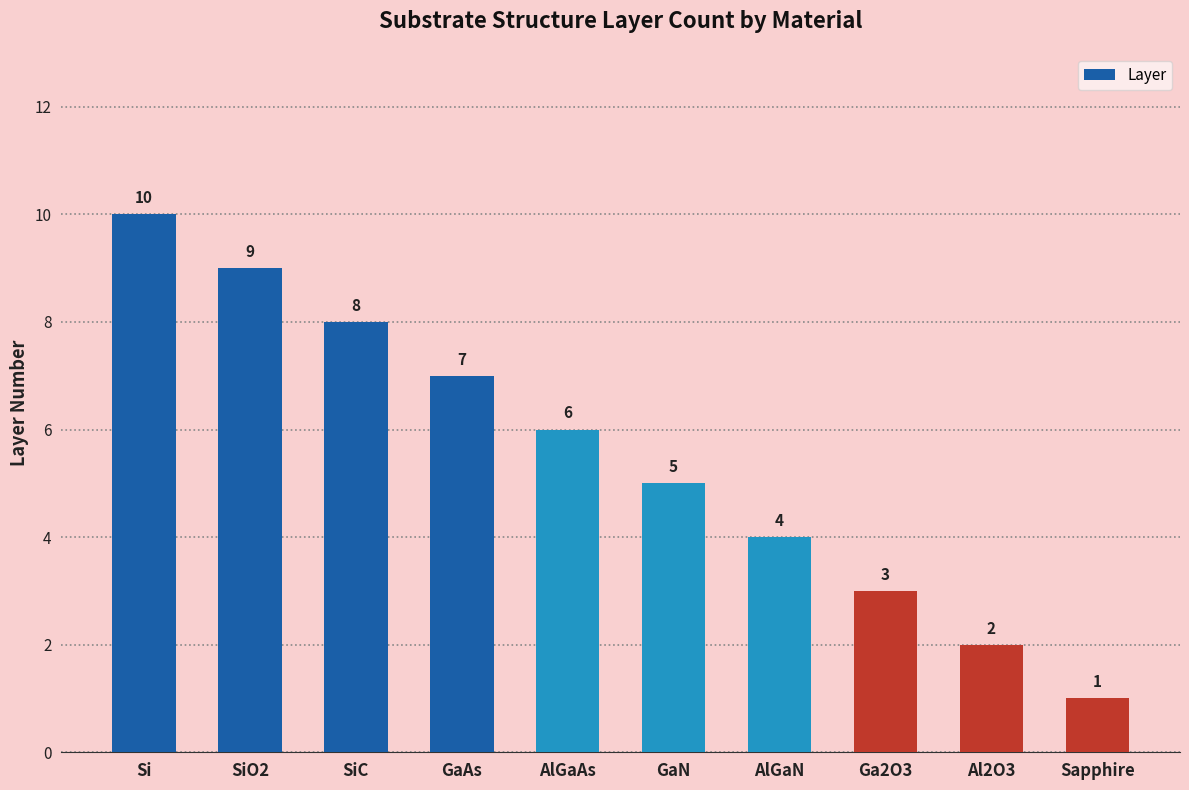

Which category has the lowest value across all series?

Sapphire